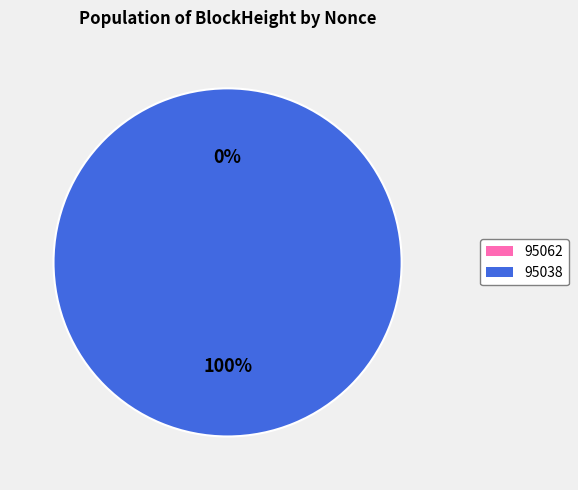

Is it true that 95038 is 99% of the pie?

False